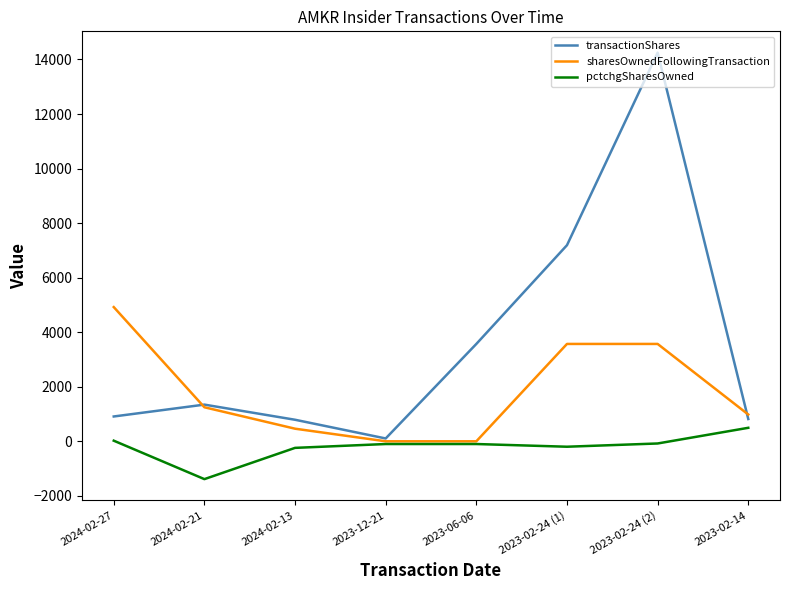

Which series has the largest total across all categories?

transactionShares